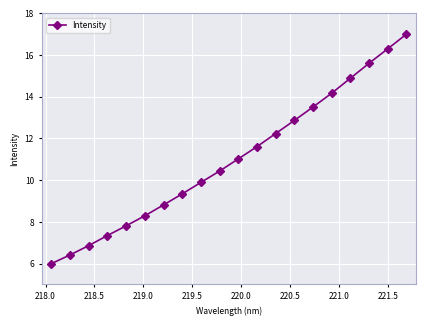

What is the sum of all values?

220.4